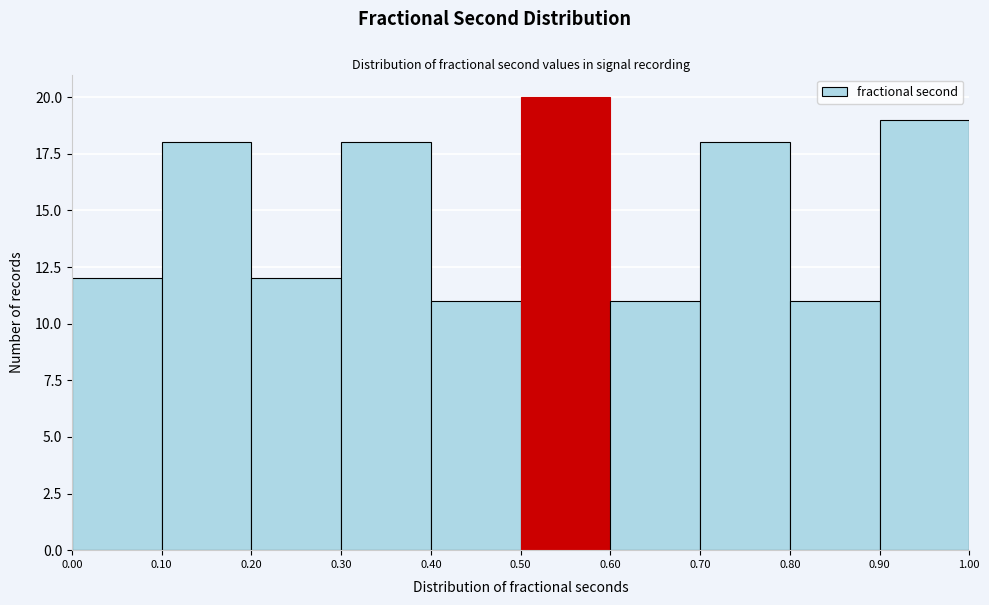

Reading left to right, transcribe this chart: for each bar, give the range it covers on the x-axis and its height. The values are not printed on the chart, so give them approximately, as read against the axis.

0.00 to 0.10: 12
0.10 to 0.20: 18
0.20 to 0.30: 12
0.30 to 0.40: 18
0.40 to 0.50: 11
0.50 to 0.60: 20
0.60 to 0.70: 11
0.70 to 0.80: 18
0.80 to 0.90: 11
0.90 to 1.00: 19